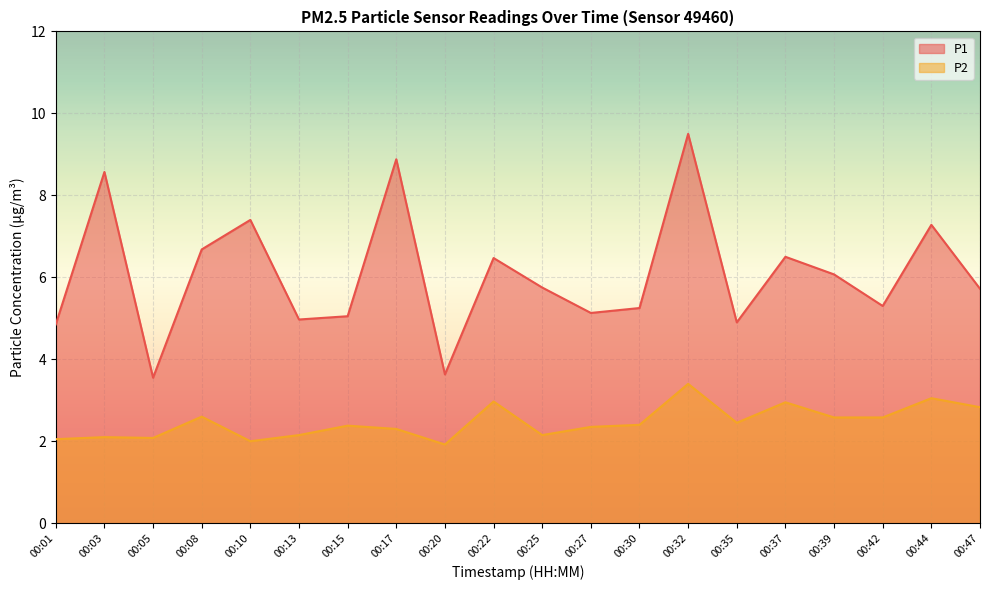

At which category does the chart reach its peak across all series?

00:32